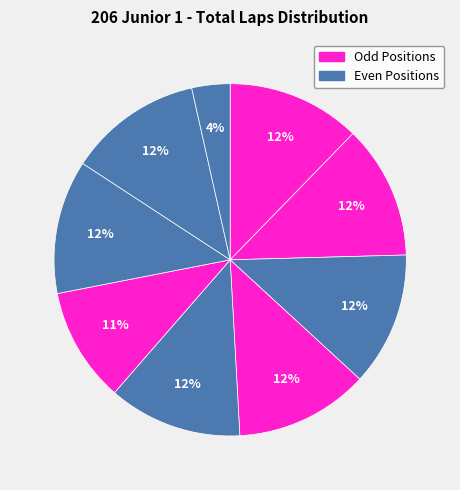

To the nearest percent, what is the average slice percentage?

11%